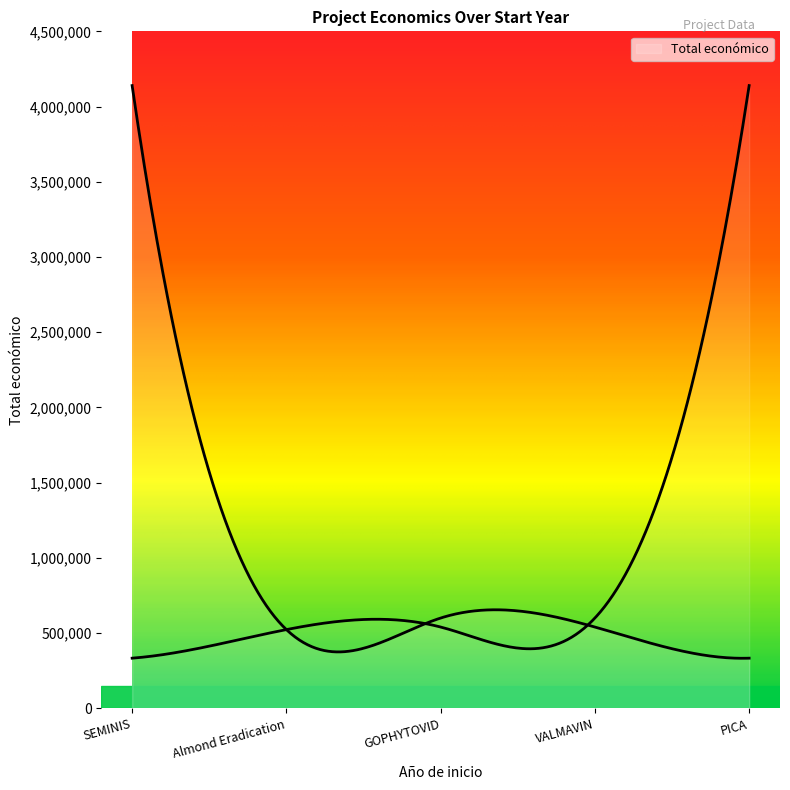

Reading left to right, transcribe all the data shown in this chart.

4139393	523022	599806	540000	333001